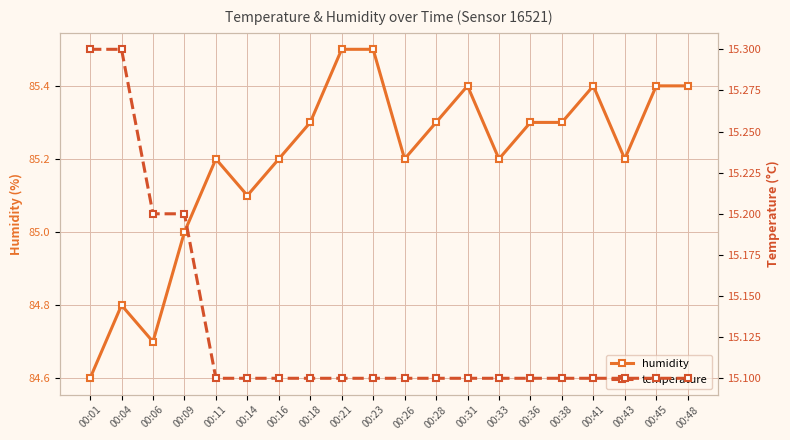

True or false: humidity has more than 2 points higher than both neighbors.

True